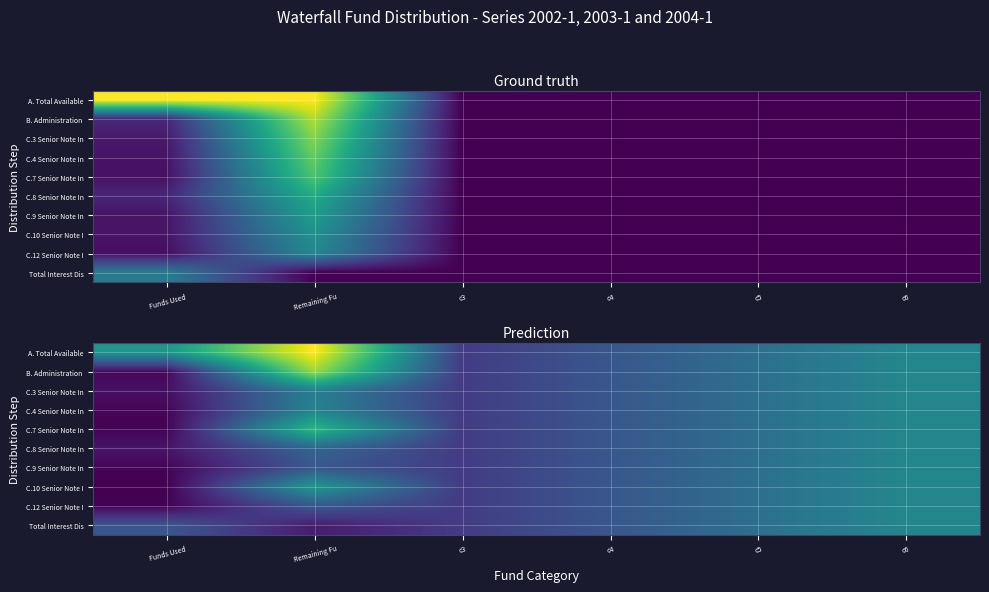

Which series has the largest total across all categories?

A. Total Available